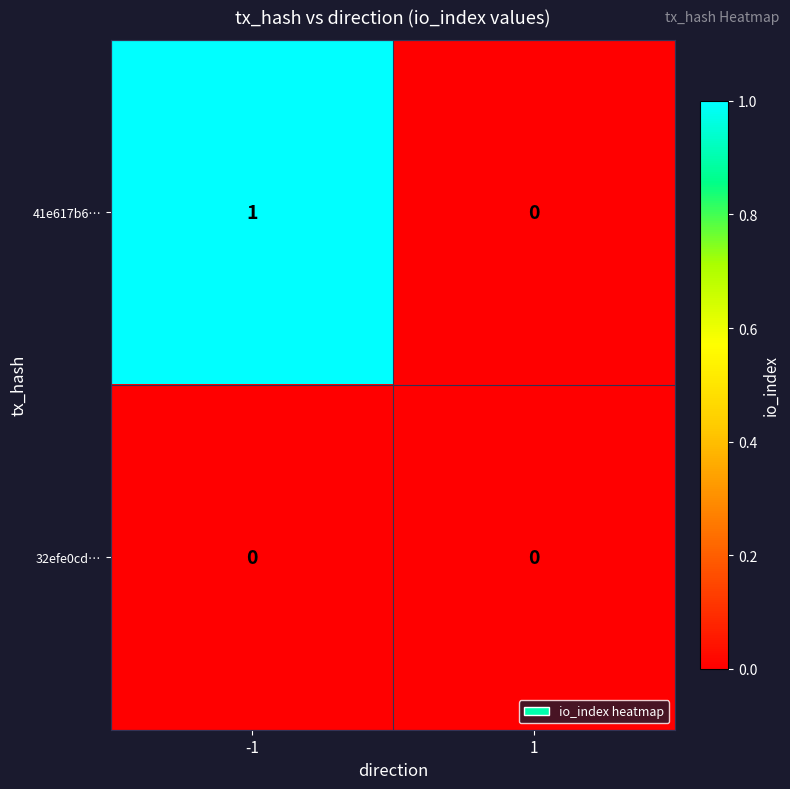

What is the difference between the highest and lowest values at -1?

1